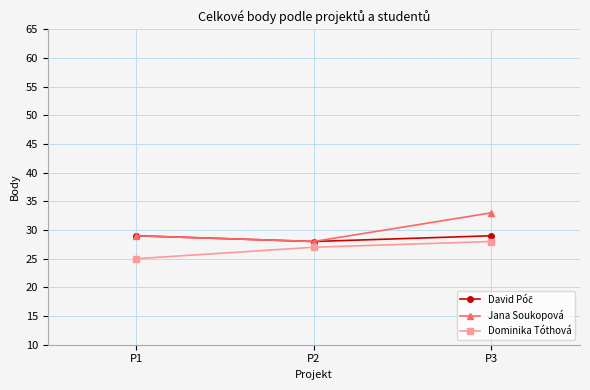

What is the difference between the highest and lowest values at P3?

5